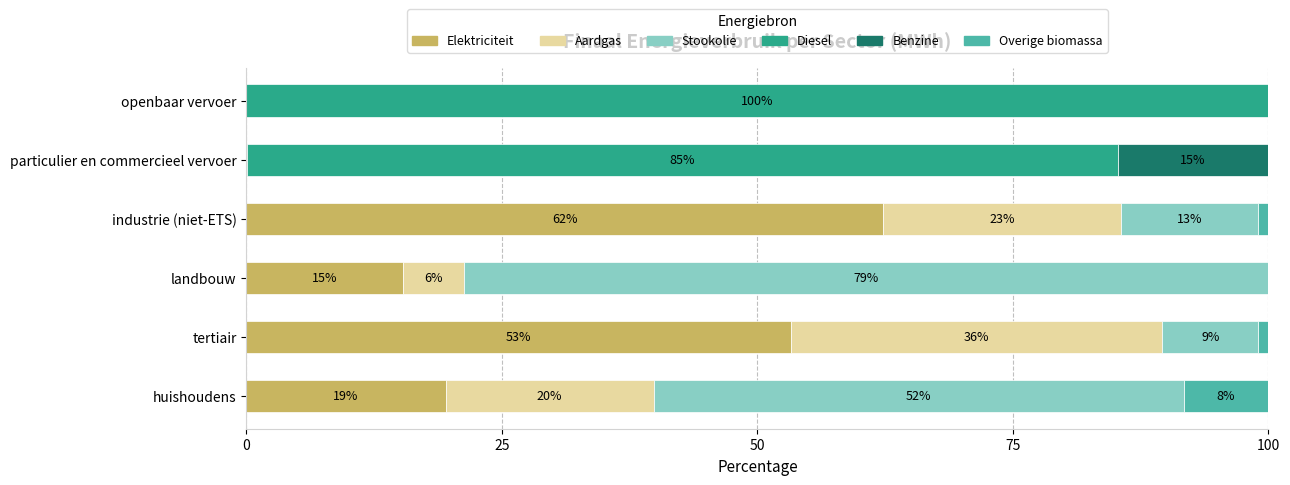

Which category has the highest value in the Elektriciteit series?

industrie (niet-ETS)